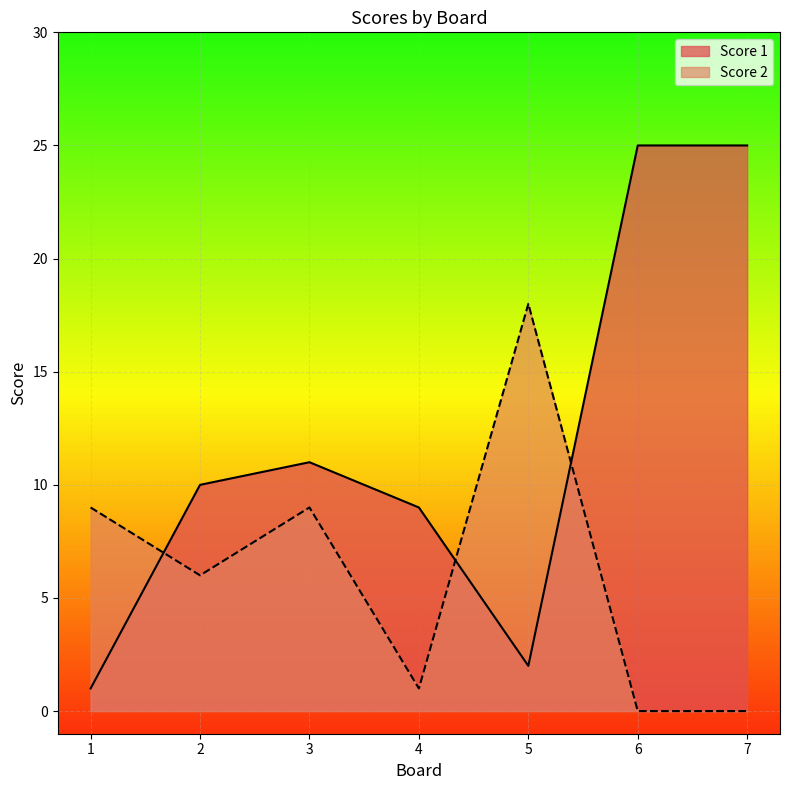

Between which two adjacent categories do Score 2 and Score 1 first intersect?

1 and 2